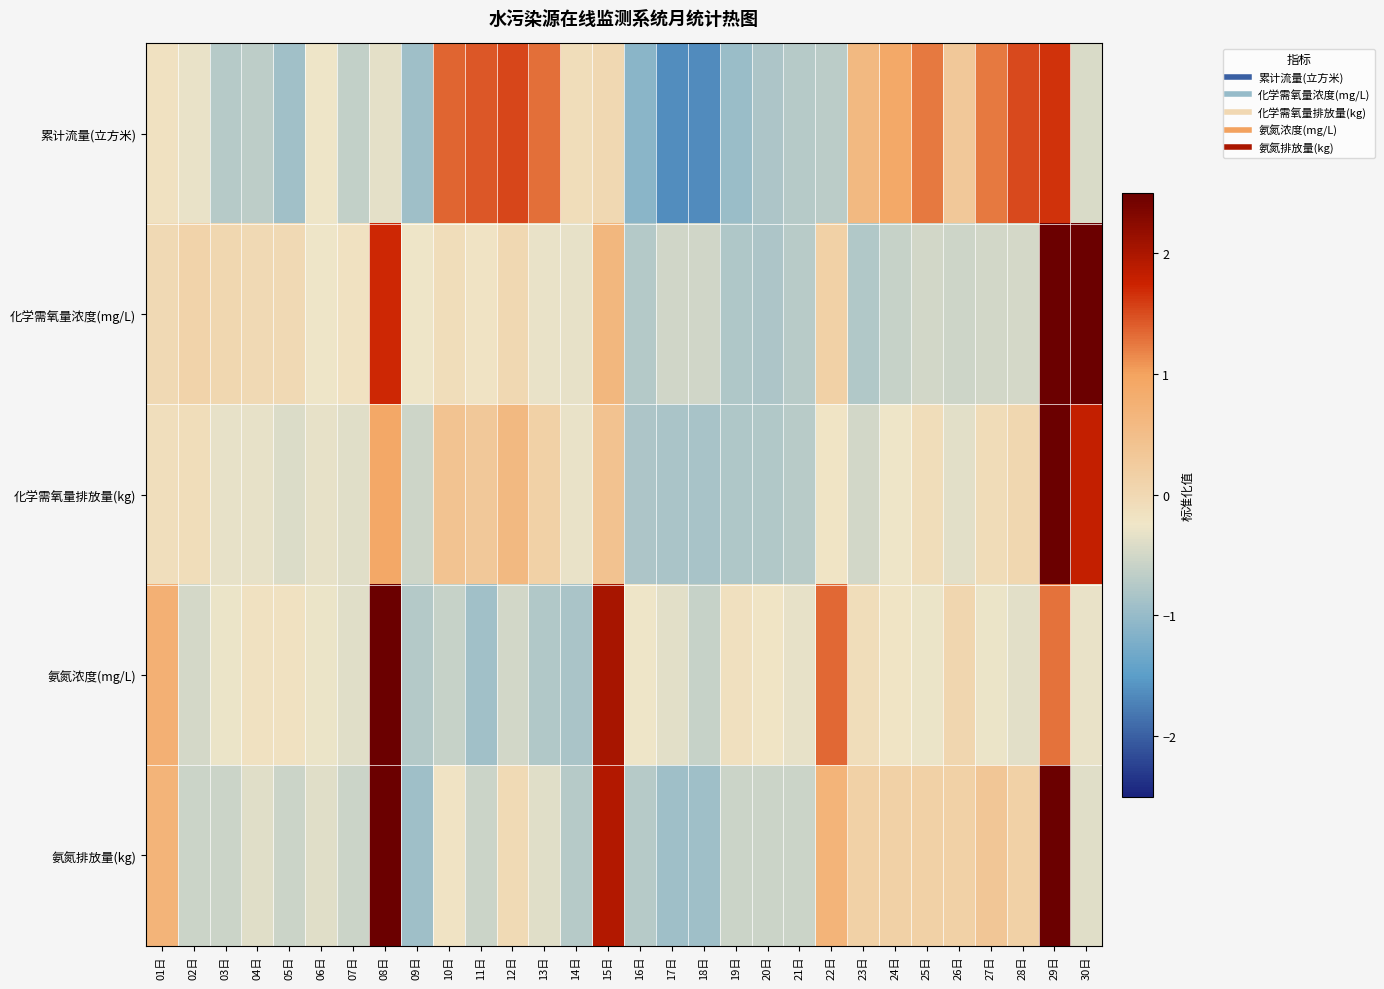

How many categories are shown in the chart?

30